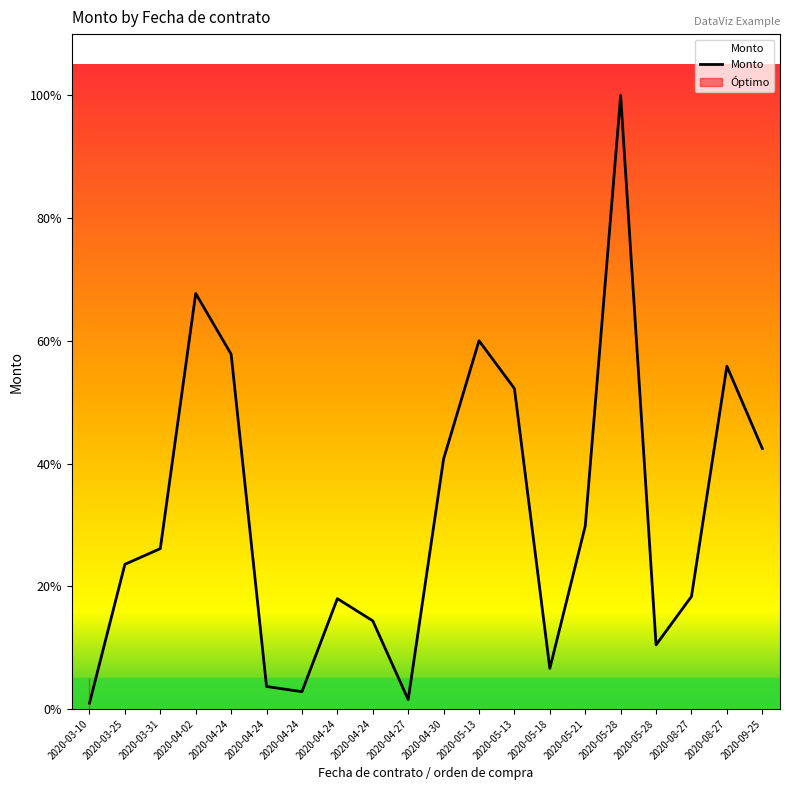

Where is the data nearest to the value 14494?

2020-05-13